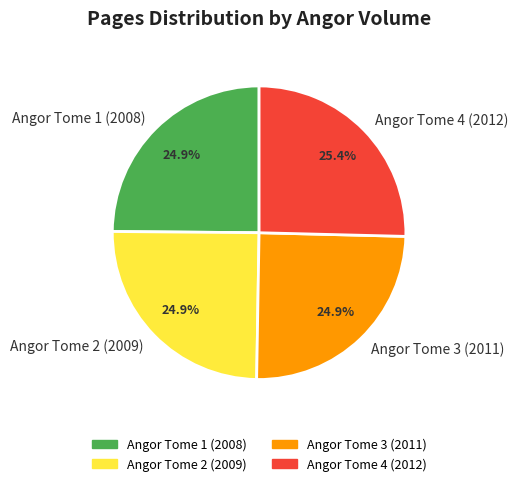

Is it true that Angor Tome 2 (2009) is 25% of the pie?

True